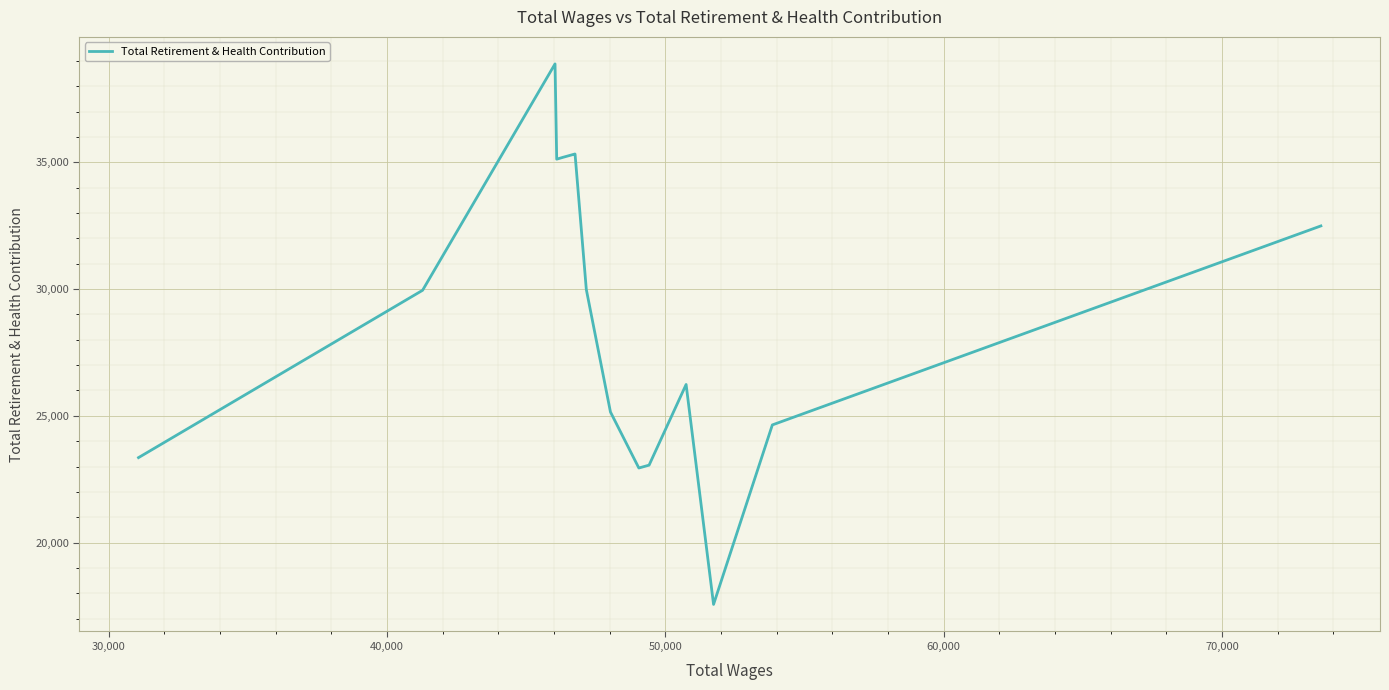

What is the difference between the maximum and minimum values?

21322